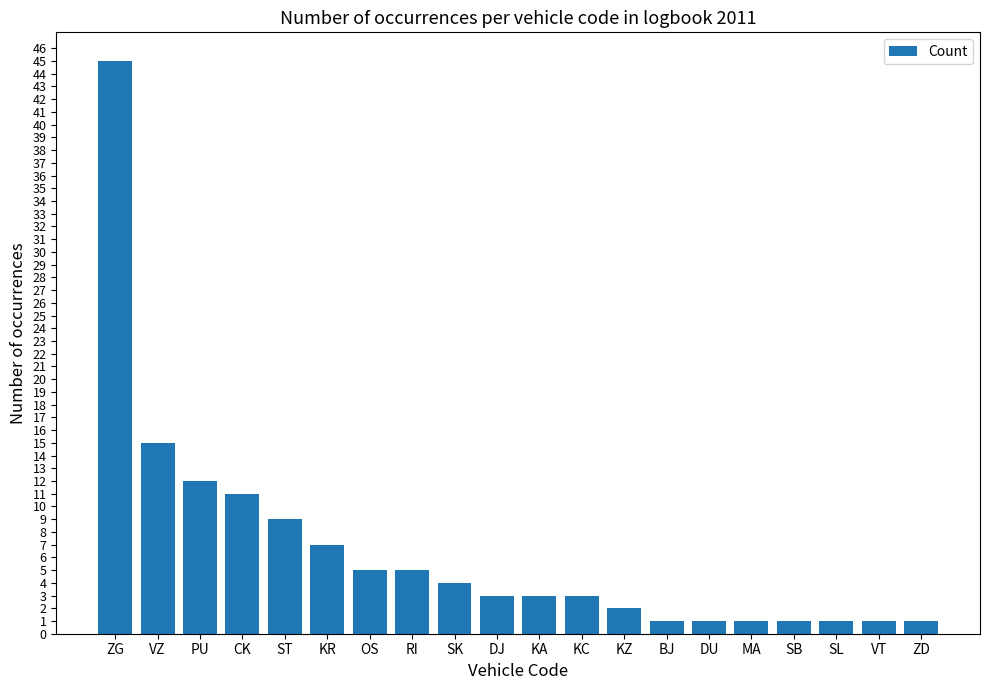

Between ST and ZD, which is larger?

ST